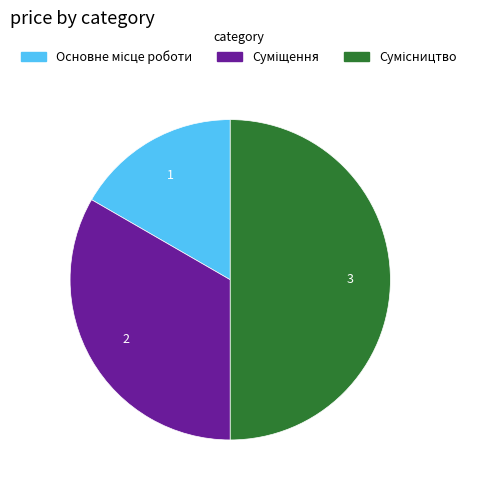

How many segments does this pie chart have?

3